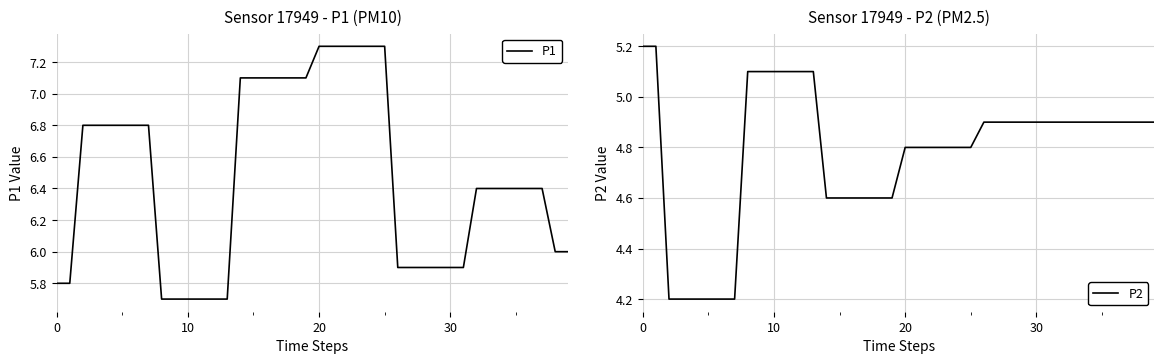

True or false: P2 and P1 cross at least once.

False